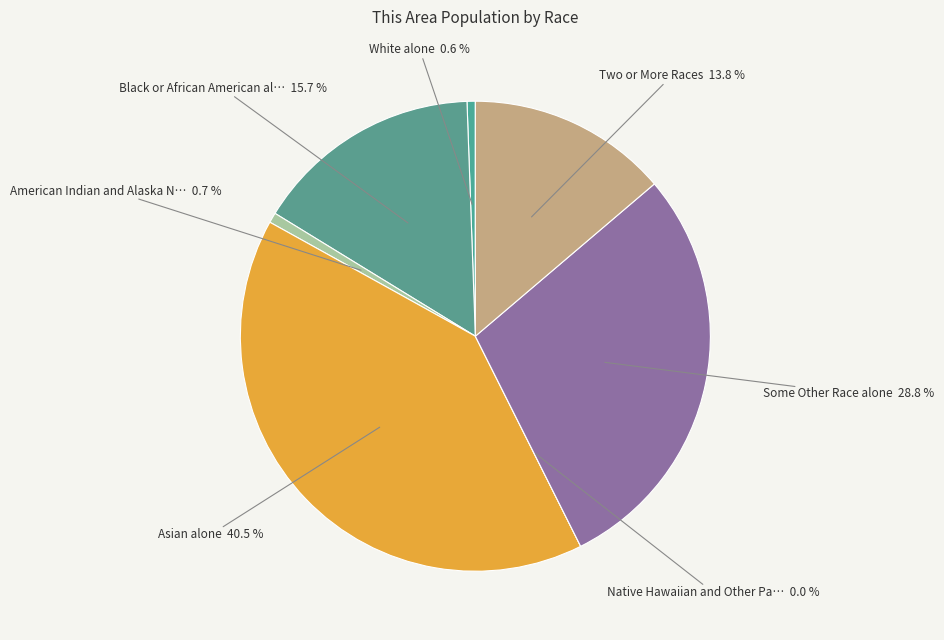

To the nearest percent, what is the average slice percentage?

14%